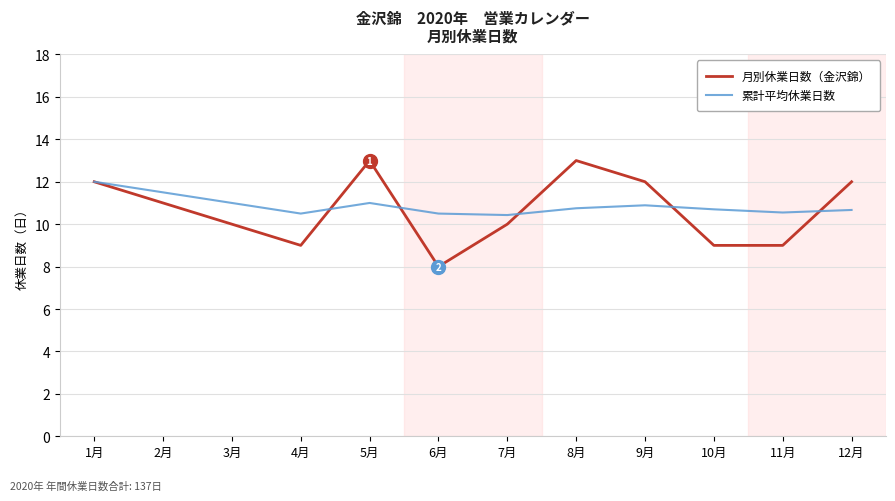

In 月別休業日数（金沢錦）, how many points are higher than both neighbors (excluding endpoints)?

2